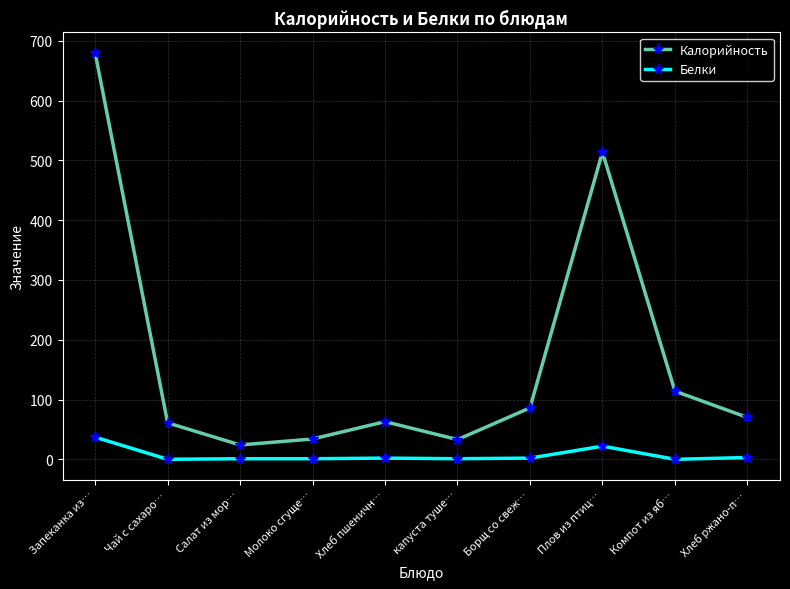

What is the sum of all Калорийность values?

1679